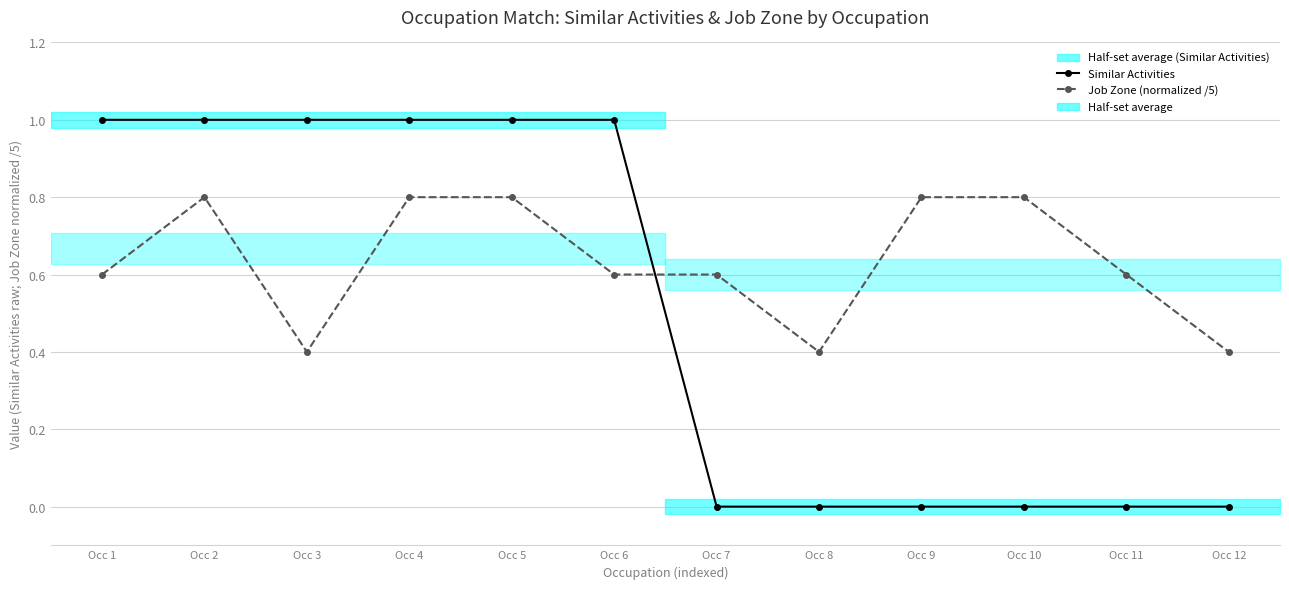

List the series in order of their overall mean, lowest first.

Similar Activities, Job Zone (normalized /5)